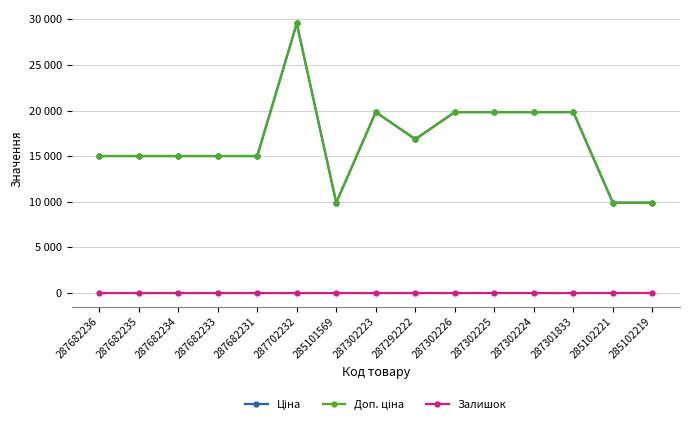

Does the chart display data point markers on the line(s)?

Yes